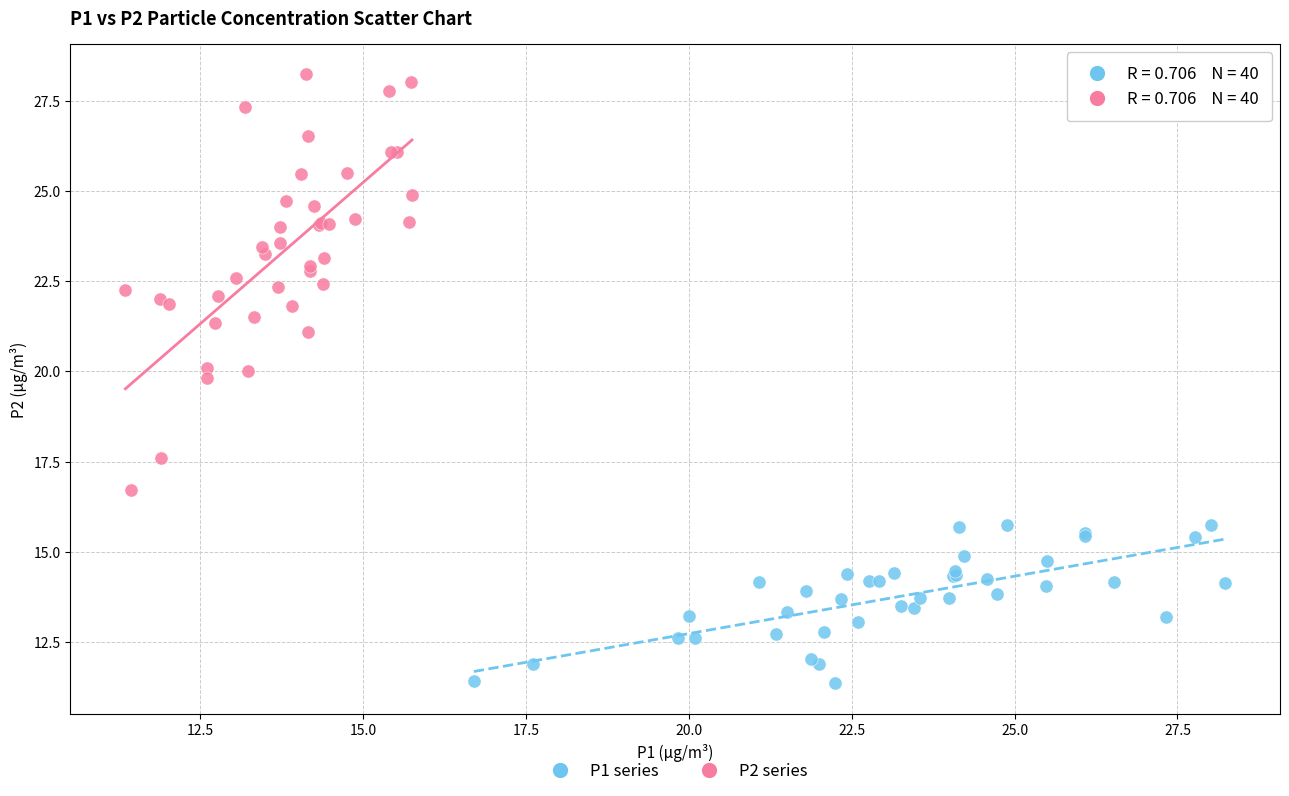

Which series has the largest Y range (max minus min)?

P2 series